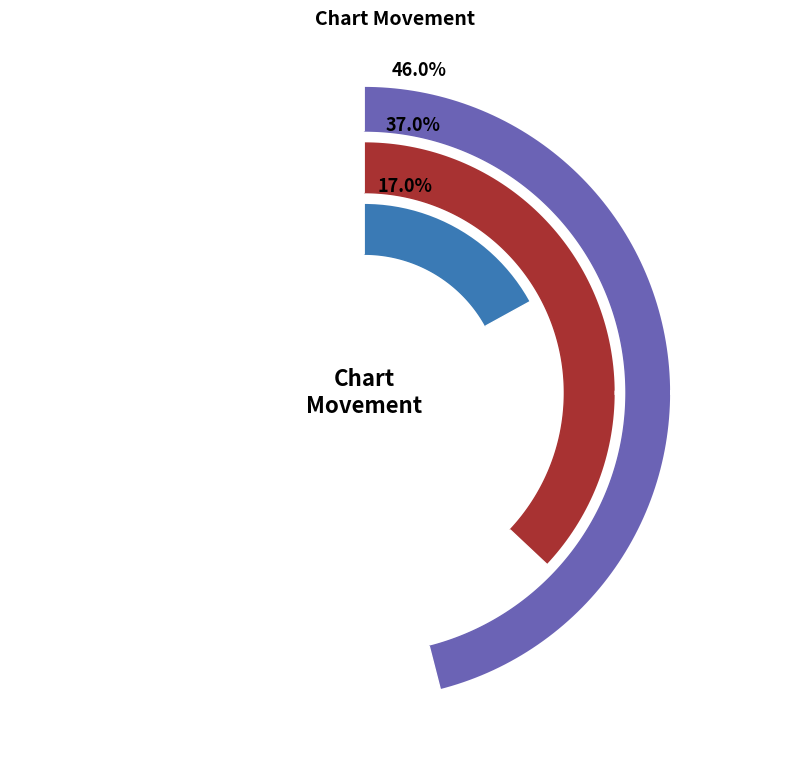

Is there any slice that represents more than half of the pie?

No